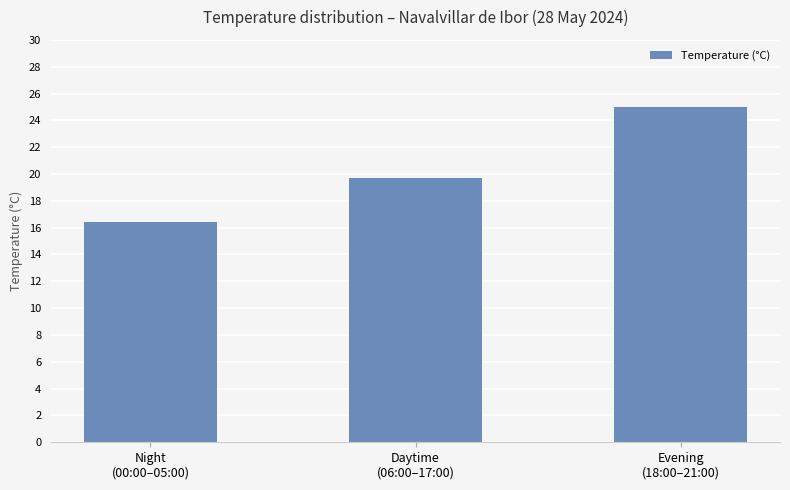

Which has a higher value, Night
(00:00–05:00) or Evening
(18:00–21:00)?

Evening
(18:00–21:00)